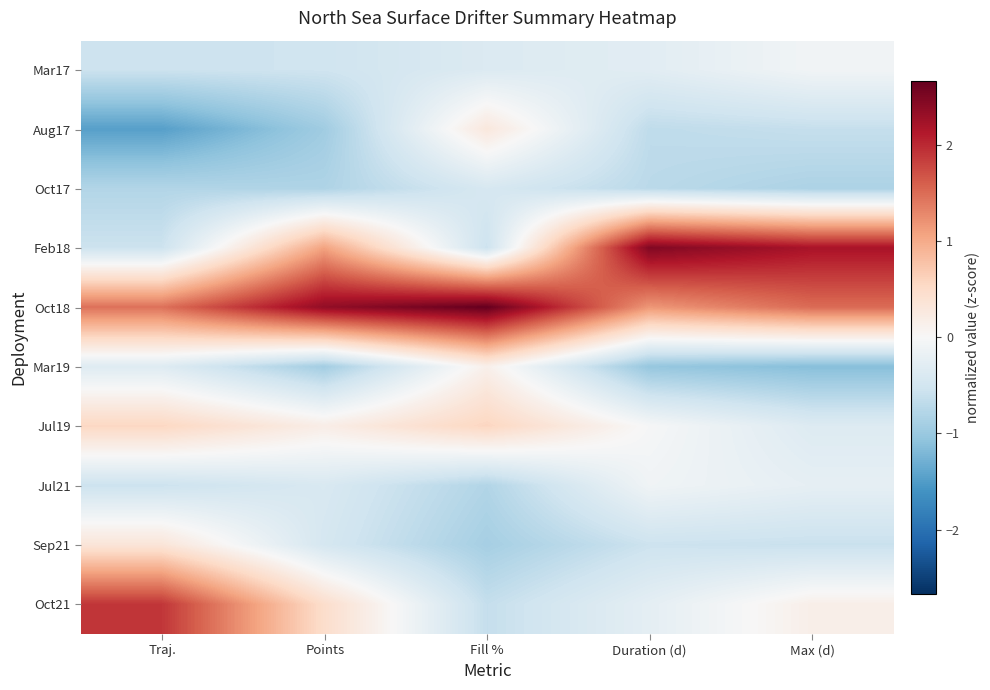

What is the spread (max minus min) of values at Duration (d)?

3.5